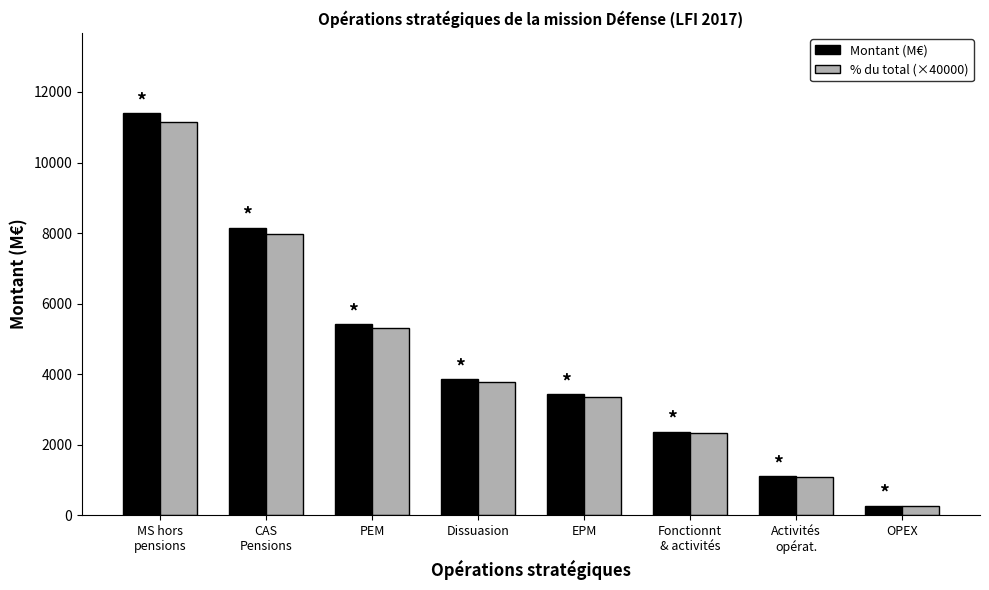

At PEM, list the series in order from smallest to largest.

% du total (×40000), Montant (M€)